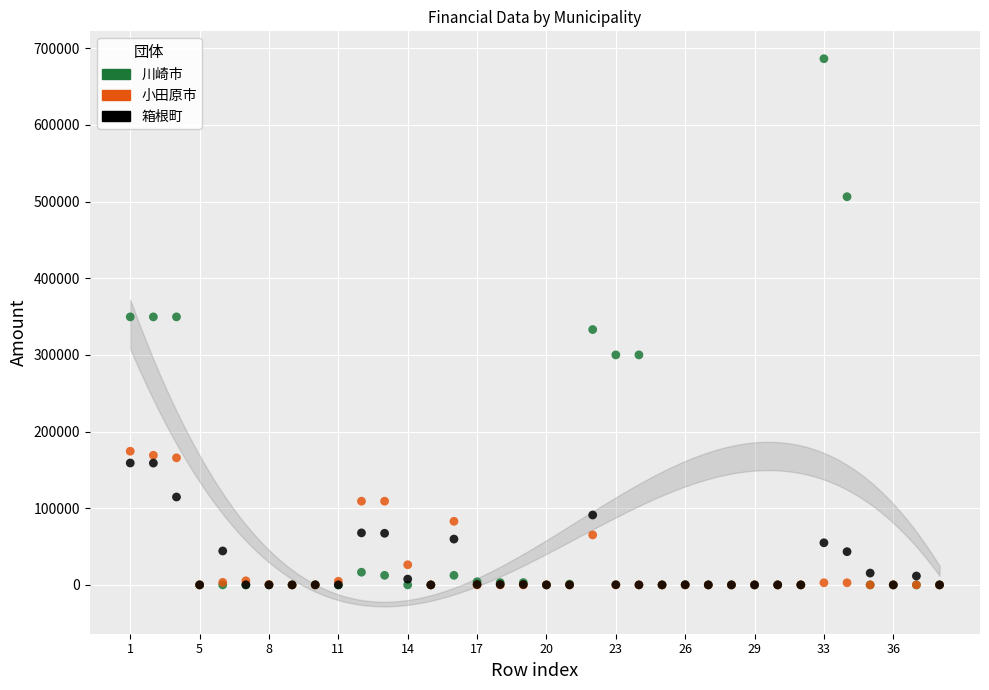

What are all the series names shown in the legend?

川崎市, 小田原市, 箱根町